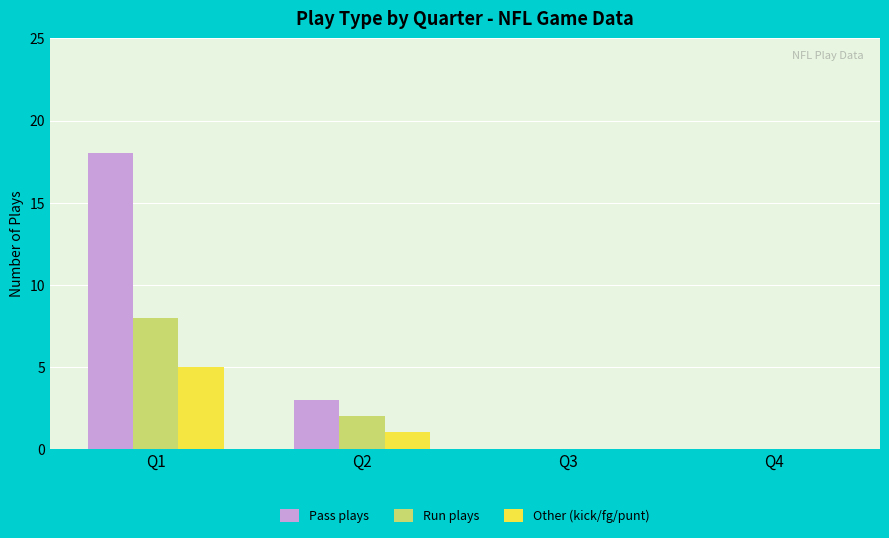

True or false: Pass plays has a value of 0 at Q4.

True